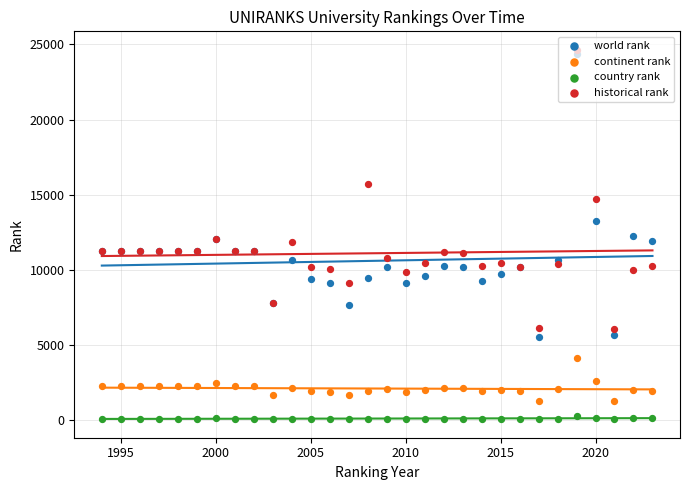

Which series has the largest Y range (max minus min)?

world rank